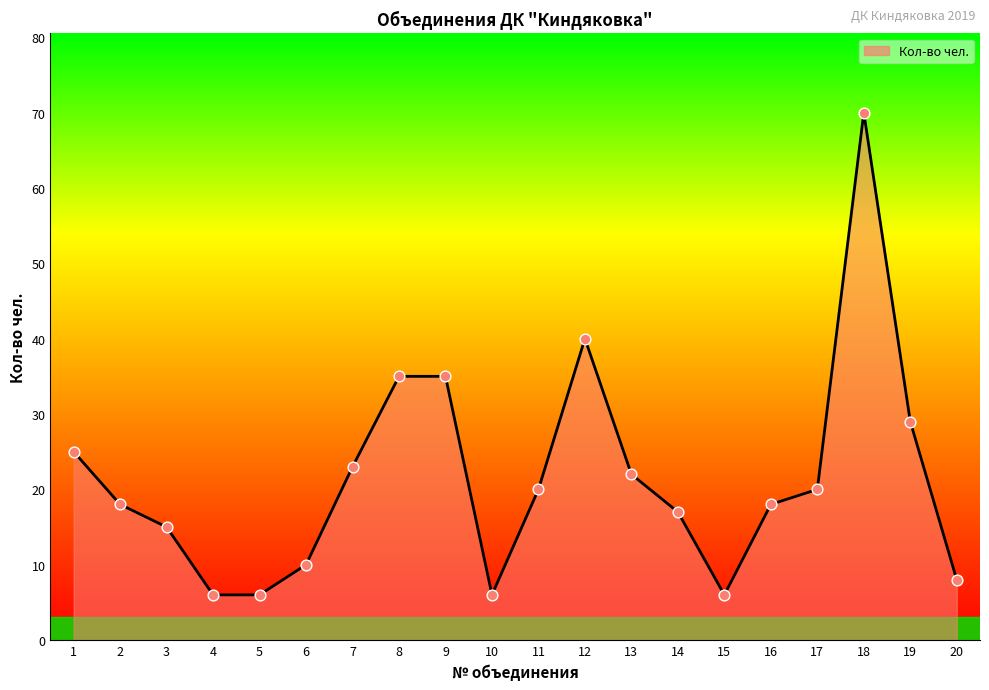

Which has a higher value, 14 or 9?

9